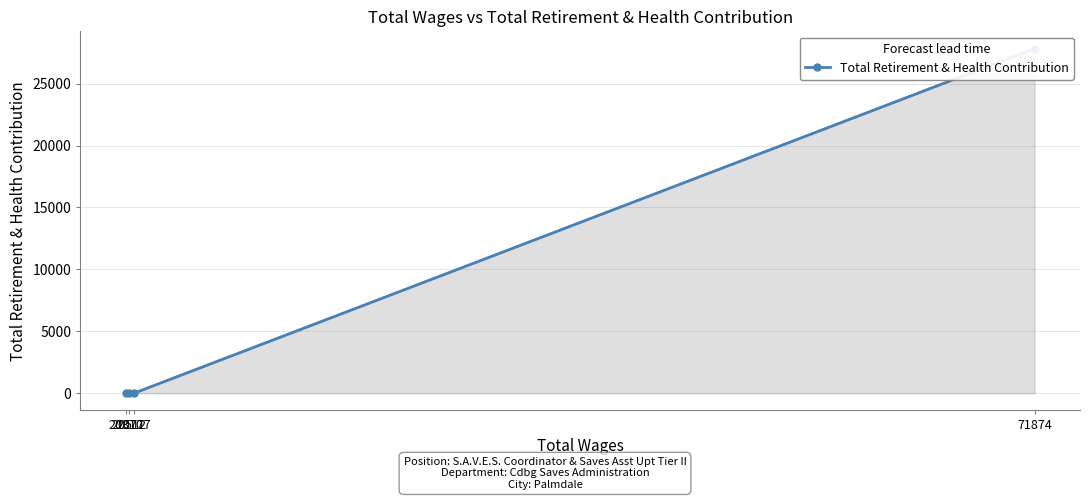

How many values are between 0 and 27828?

4